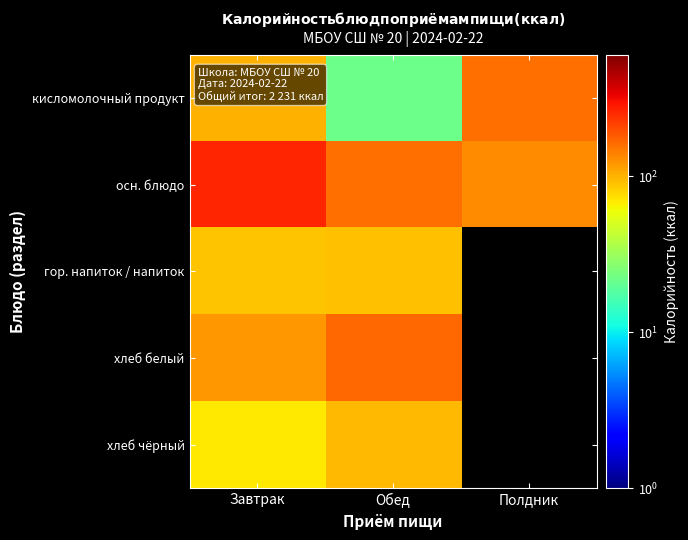

The кисломолочный продукт series shows 241.0 at Полдник. True or false?

False